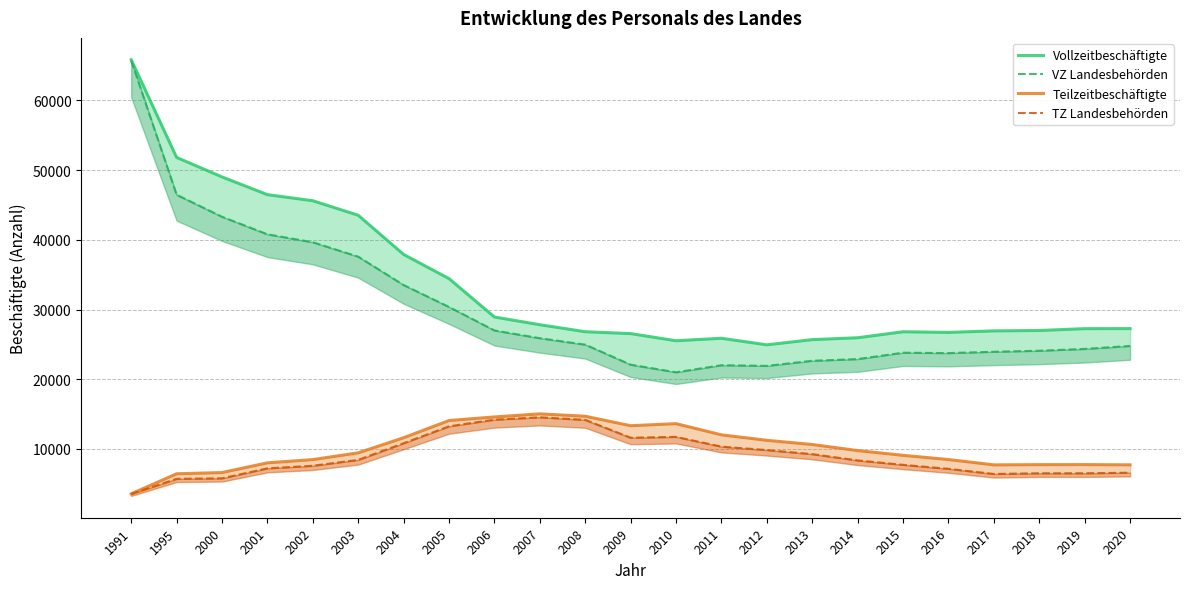

Does the chart have visible grid lines?

Yes